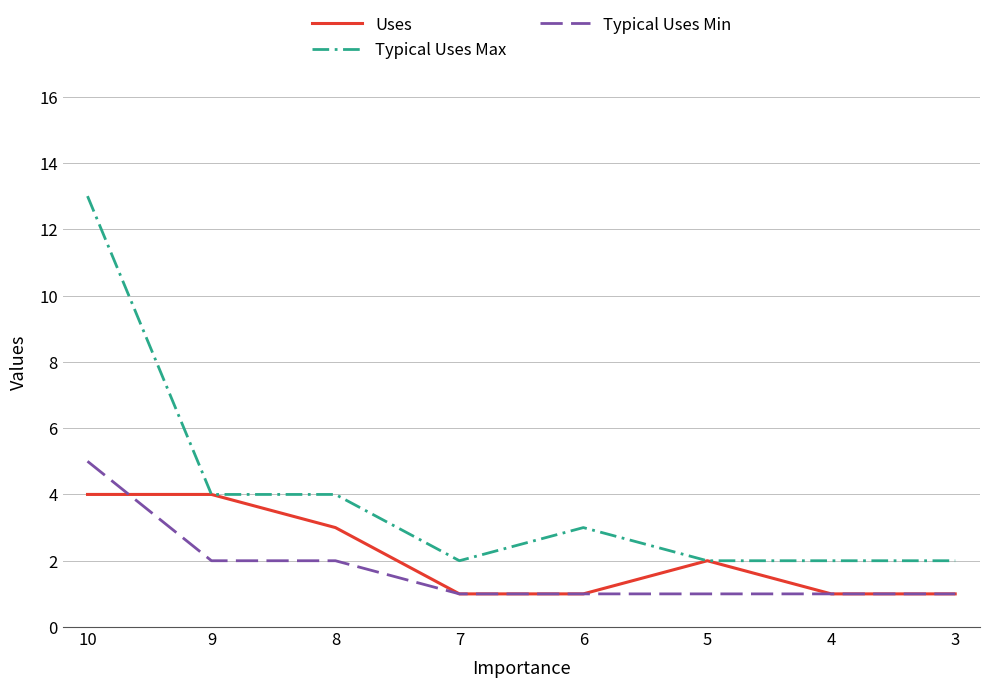

At how many categories does at least one series exceed 11?

1